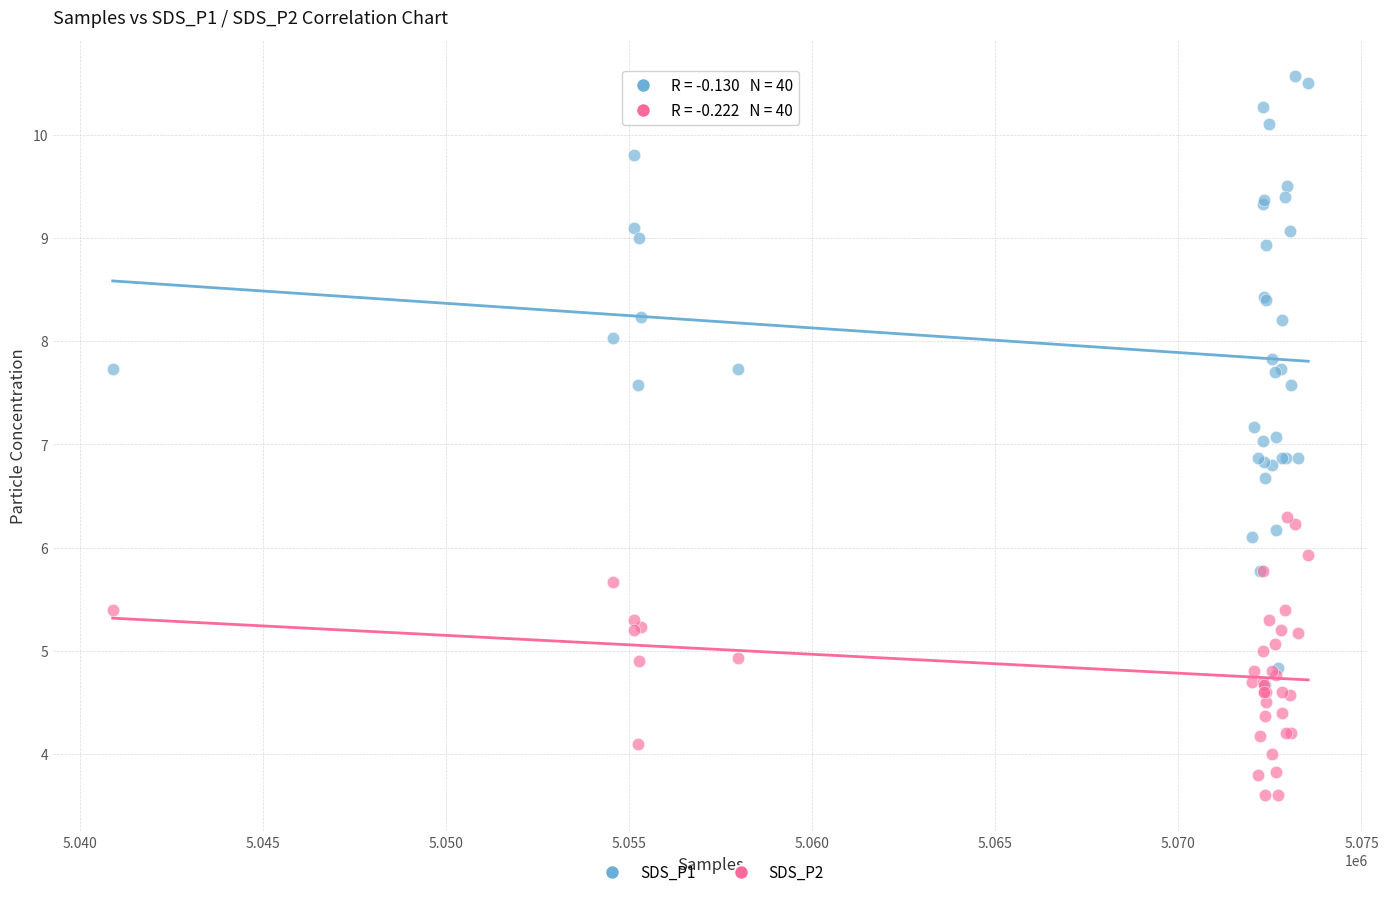

Which series reaches the maximum Y coordinate?

SDS_P1